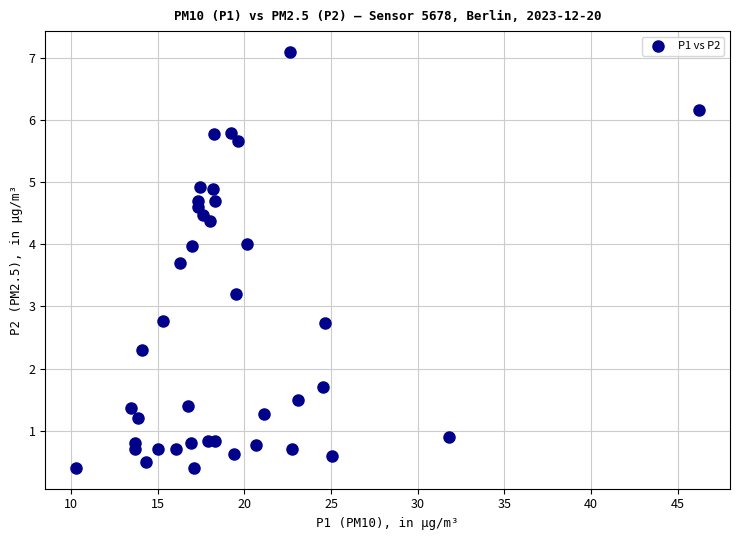

What is the range of X values (max minus min)?

35.9